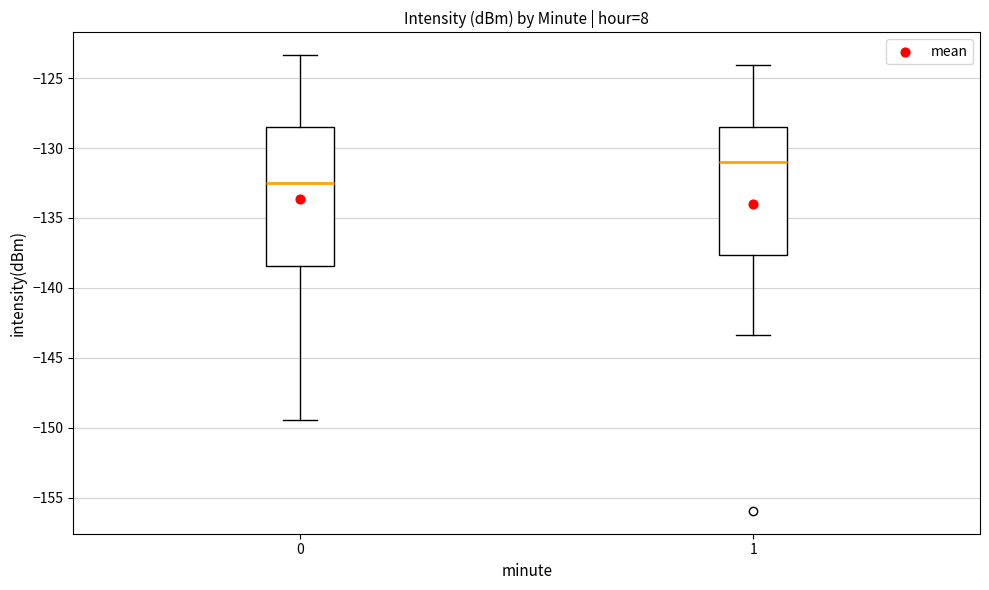

Reading left to right, transcribe this box plot: for each box, give where its median line is, the range the box spans, and where its two whiskers end, as read against the y-axis. The values are not printed on the chart, so give them approximately, as read against the axis.

0: median -132.5, box -138.5 to -128.5, whiskers -149.5 to -123.5
1: median -131.0, box -137.5 to -128.5, whiskers -143.5 to -124.0